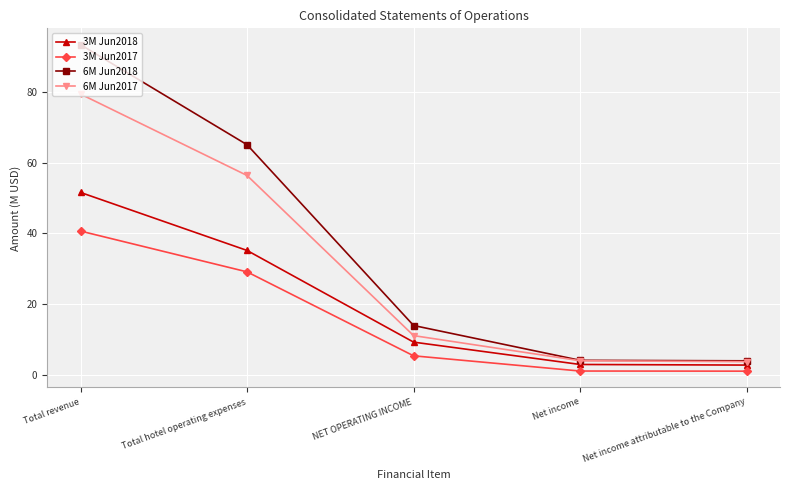

What is the minimum value for 6M Jun2017?

3.8